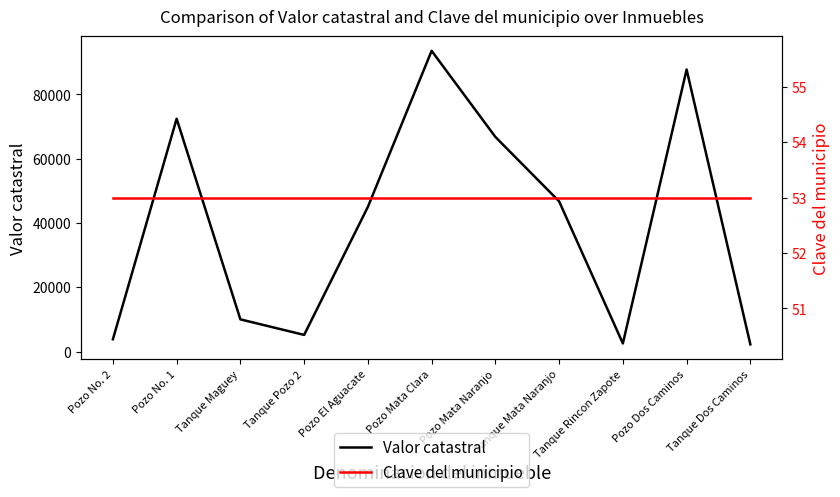

What is the sum of the Valor catastral values at Tanque Maguey and Tanque Mata Naranjo?

56728